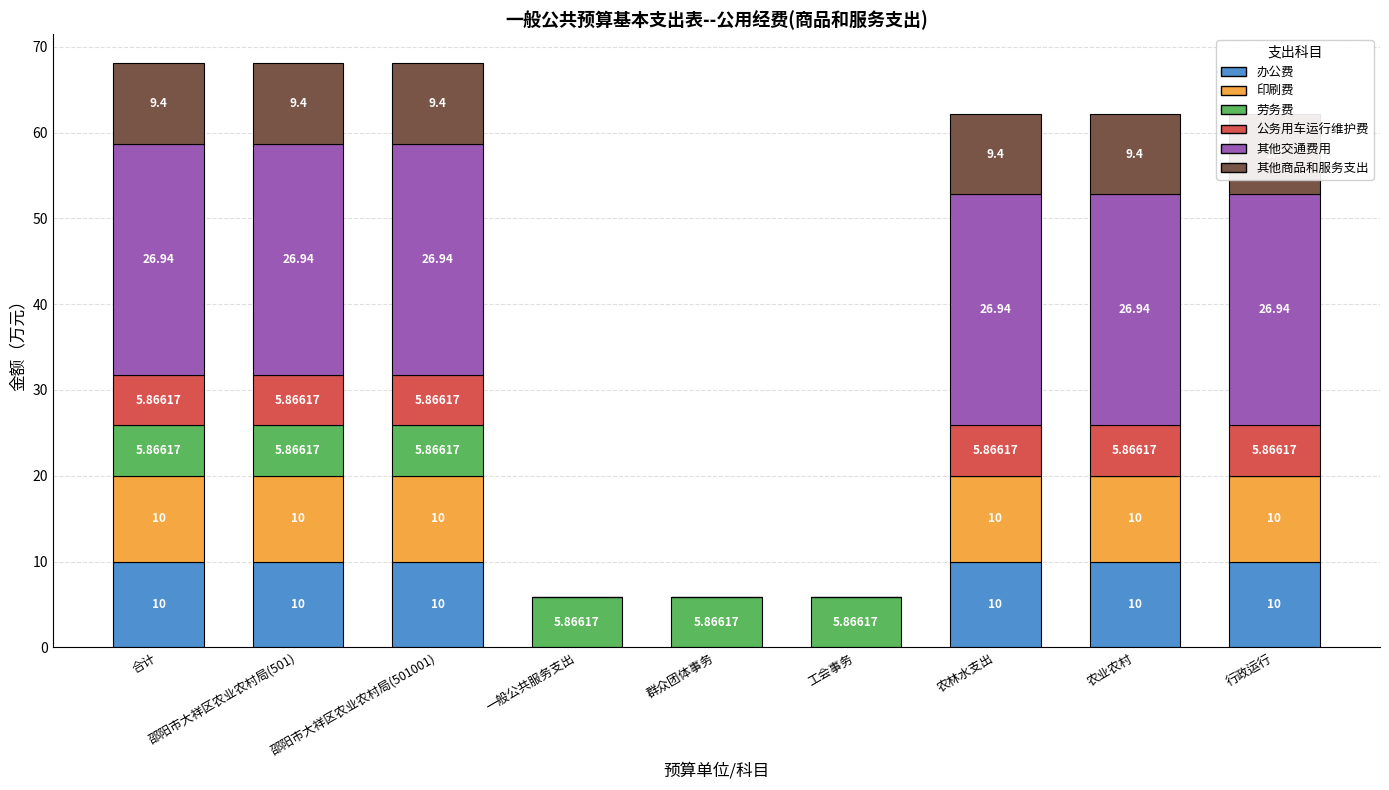

Reading right to left, what are all the values shown in this chart?

办公费: 行政运行=10.0	农业农村=10.0	农林水支出=10.0	工会事务=0.0	群众团体事务=0.0	一般公共服务支出=0.0	邵阳市大祥区农业农村局(501001)=10.0	邵阳市大祥区农业农村局(501)=10.0	合计=10.0
印刷费: 行政运行=10.0	农业农村=10.0	农林水支出=10.0	工会事务=0.0	群众团体事务=0.0	一般公共服务支出=0.0	邵阳市大祥区农业农村局(501001)=10.0	邵阳市大祥区农业农村局(501)=10.0	合计=10.0
劳务费: 行政运行=0.0	农业农村=0.0	农林水支出=0.0	工会事务=5.9	群众团体事务=5.9	一般公共服务支出=5.9	邵阳市大祥区农业农村局(501001)=5.9	邵阳市大祥区农业农村局(501)=5.9	合计=5.9
公务用车运行维护费: 行政运行=5.9	农业农村=5.9	农林水支出=5.9	工会事务=0.0	群众团体事务=0.0	一般公共服务支出=0.0	邵阳市大祥区农业农村局(501001)=5.9	邵阳市大祥区农业农村局(501)=5.9	合计=5.9
其他交通费用: 行政运行=26.9	农业农村=26.9	农林水支出=26.9	工会事务=0.0	群众团体事务=0.0	一般公共服务支出=0.0	邵阳市大祥区农业农村局(501001)=26.9	邵阳市大祥区农业农村局(501)=26.9	合计=26.9
其他商品和服务支出: 行政运行=9.4	农业农村=9.4	农林水支出=9.4	工会事务=0.0	群众团体事务=0.0	一般公共服务支出=0.0	邵阳市大祥区农业农村局(501001)=9.4	邵阳市大祥区农业农村局(501)=9.4	合计=9.4